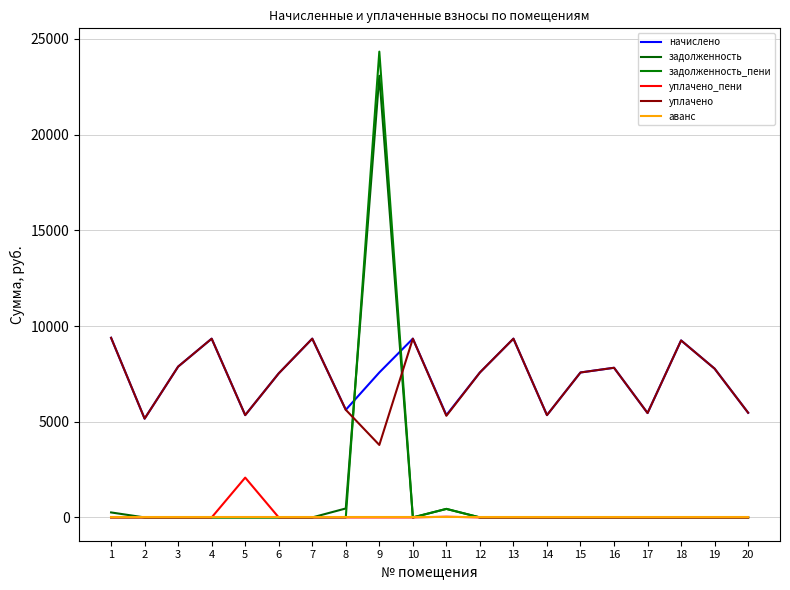

Does the chart display data point markers on the line(s)?

No